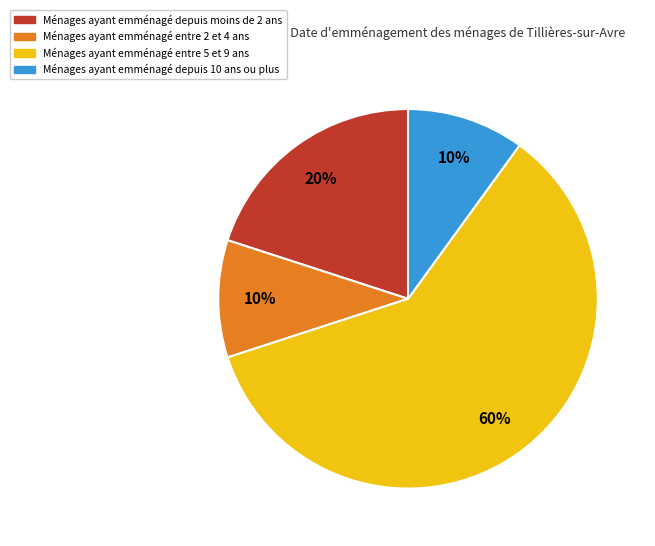

Is there a majority slice in this chart?

Yes